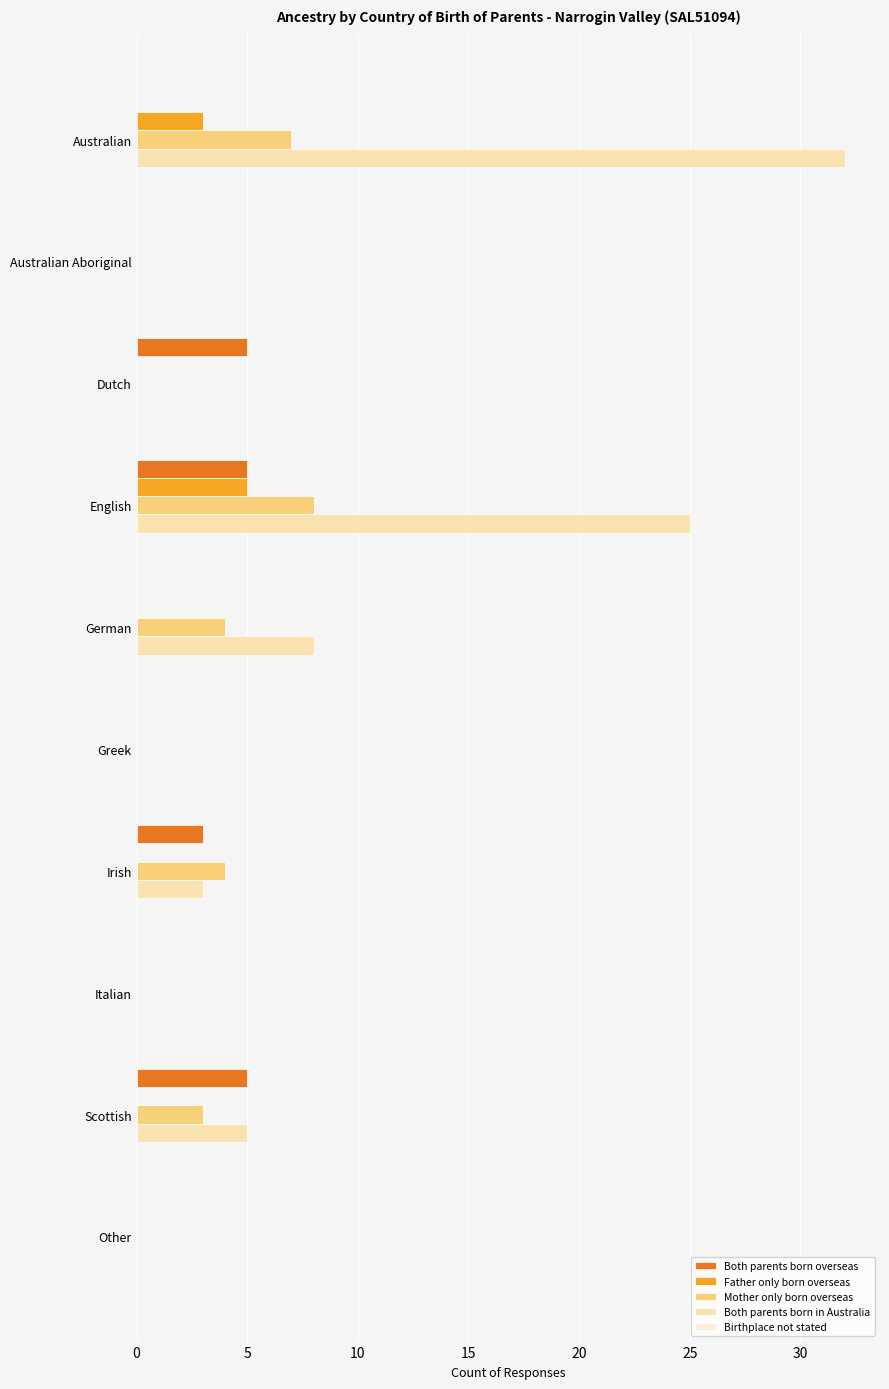

True or false: Father only born overseas has a value of 2 at Irish.

False